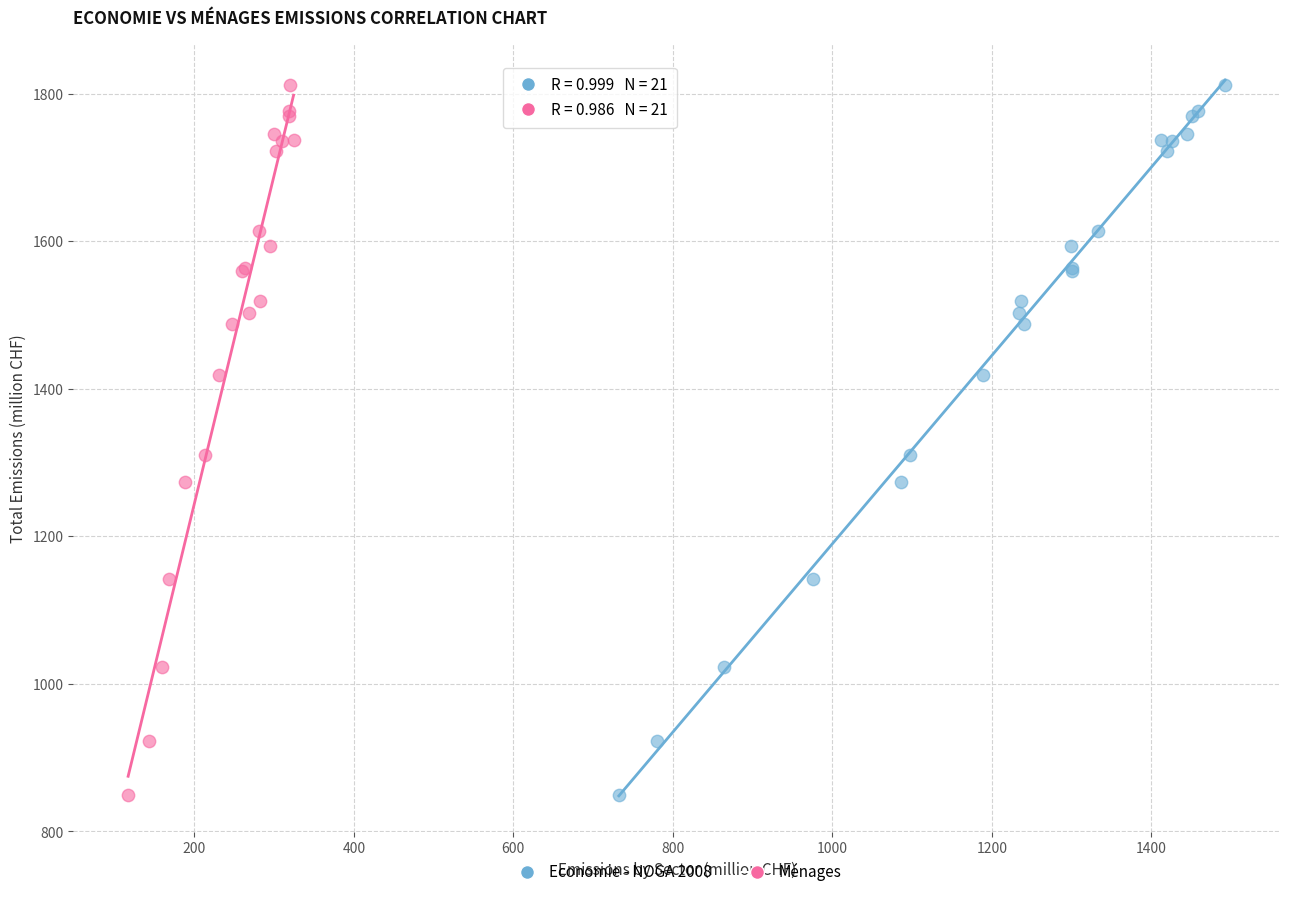

What are all the series names shown in the legend?

Economie - NOGA 2008, Ménages